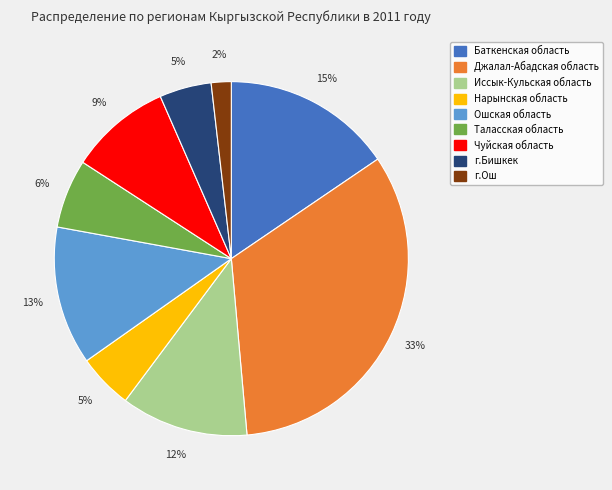

Does any single category account for the majority?

No